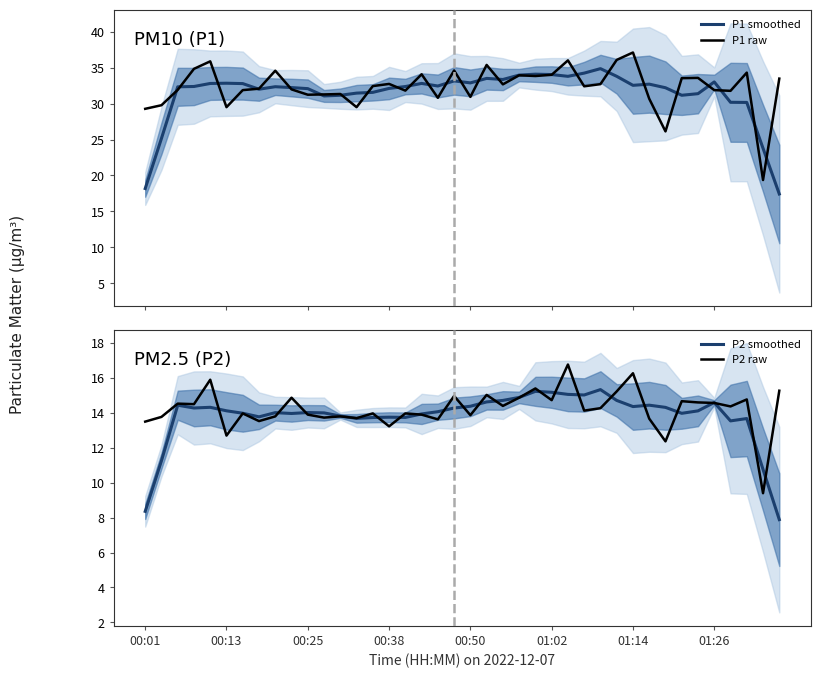

Count the number of categories in the chart.

40